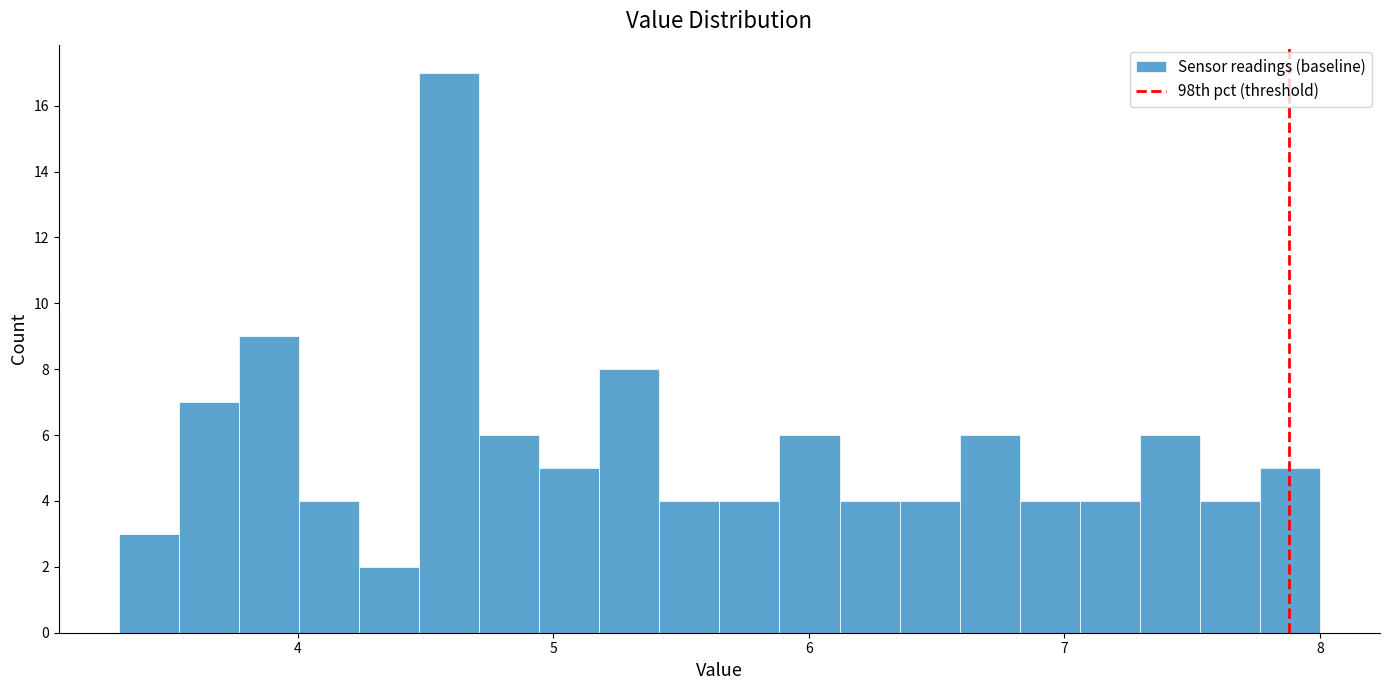

Read against the x-axis, roughly where is the centre of the tallest bar?

4.6